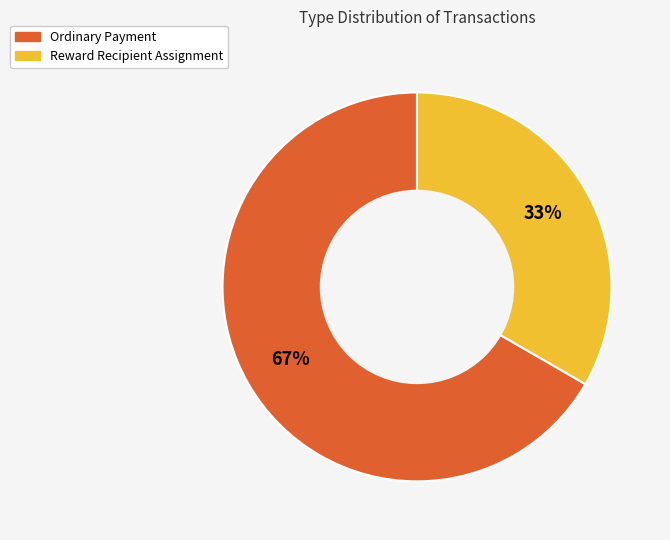

Is Reward Recipient Assignment the majority of the pie?

No